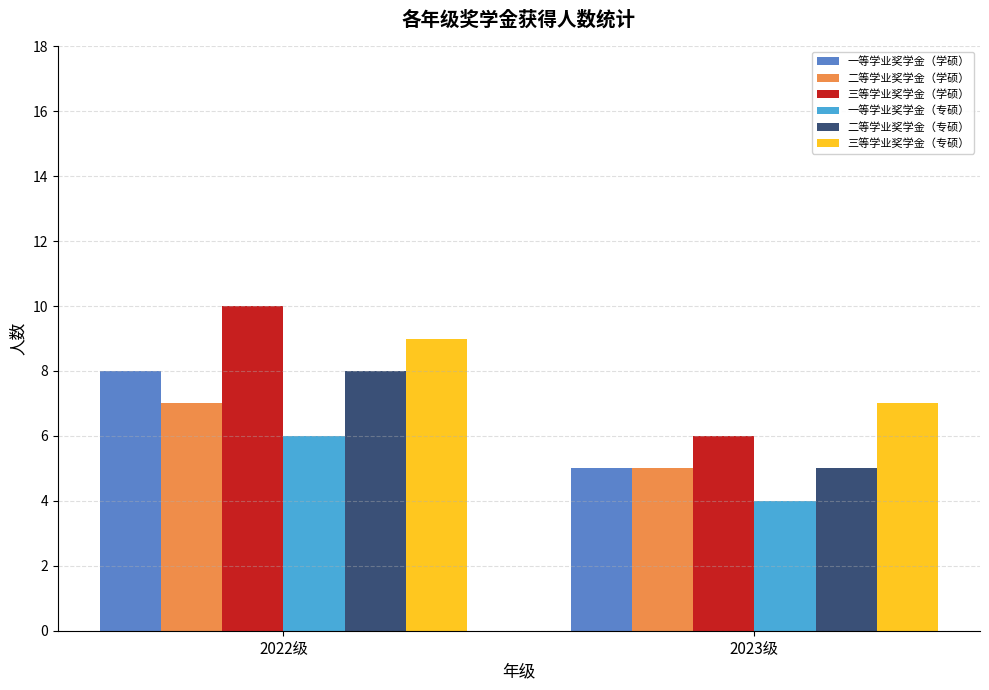

What is the difference between the 一等学业奖学金（学硕） values at 2023级 and 2022级?

3